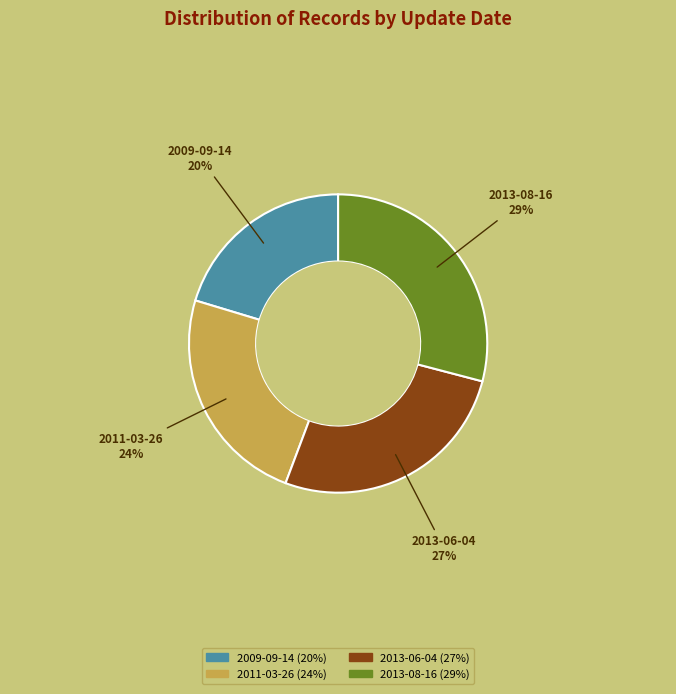

What is the ratio of the value at 2009-09-14 to the value at 2011-03-26?

0.8